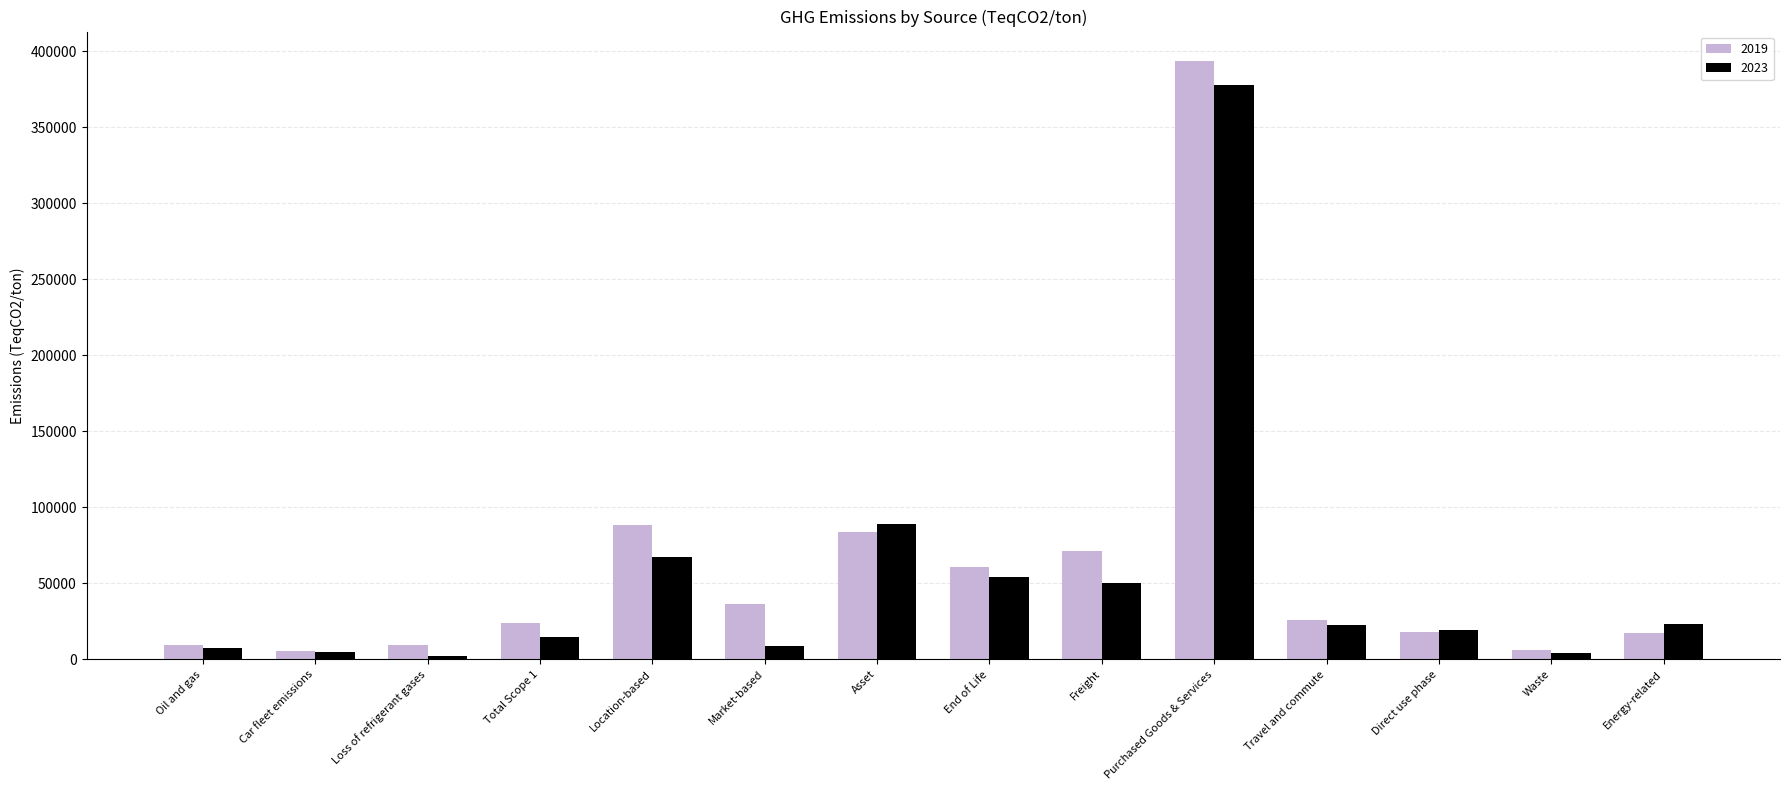

The value of 2019 at Asset is 83668. True or false?

True